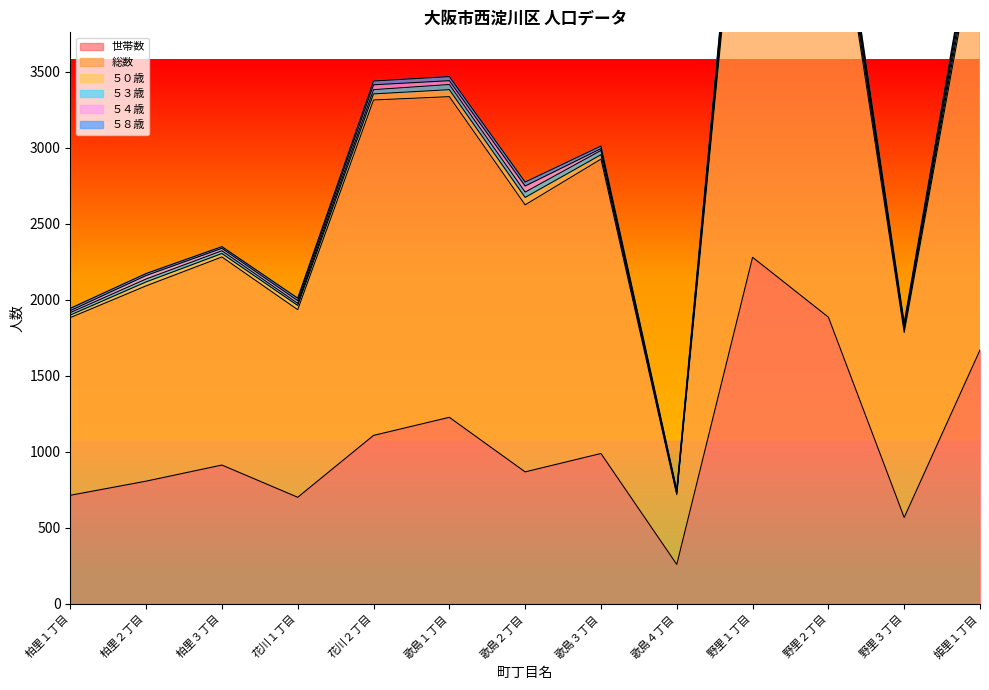

What is the average value of the ５４歳 series?

28